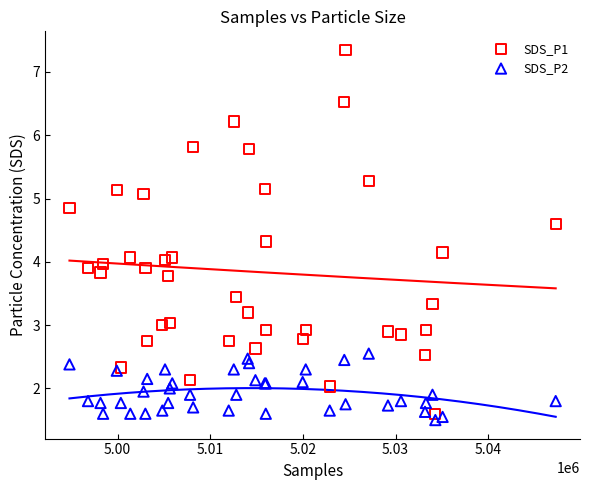

Which series contains the highest Y value?

SDS_P1